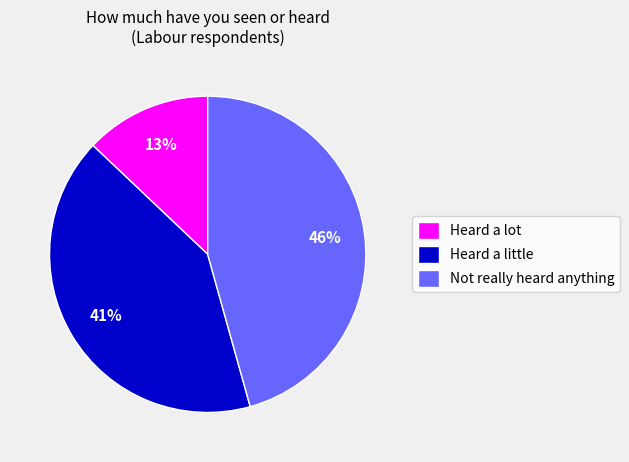

Is there a majority slice in this chart?

No